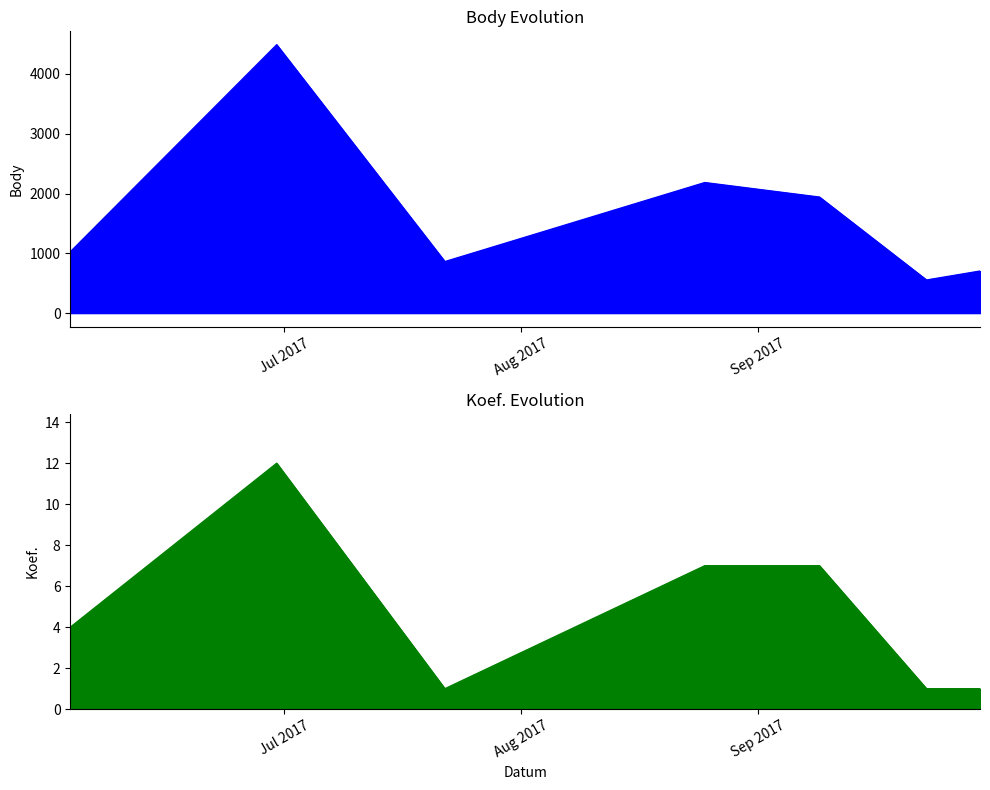

Which series has the largest range (max minus min)?

Body